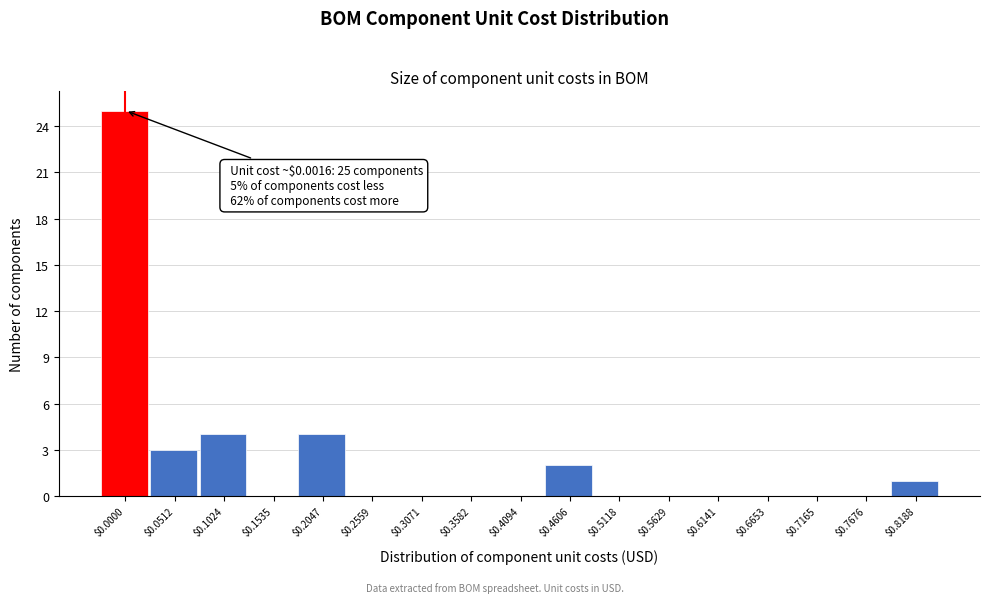

Which label corresponds to the largest value in the chart?

$0.0000